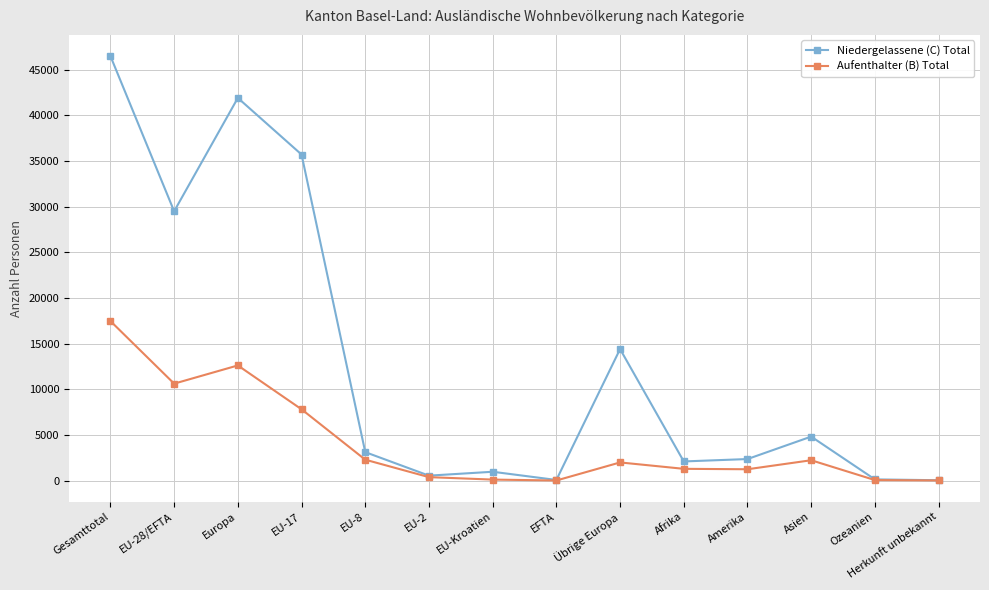

Which series has the largest range (max minus min)?

Niedergelassene (C) Total